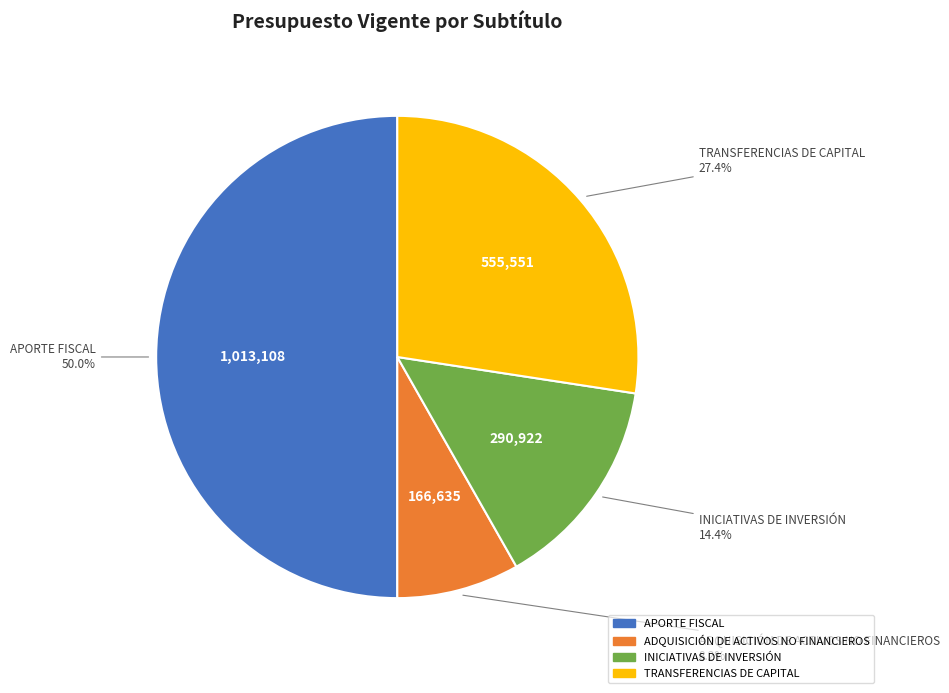

What percentage is NOT represented by APORTE FISCAL?

50.0%